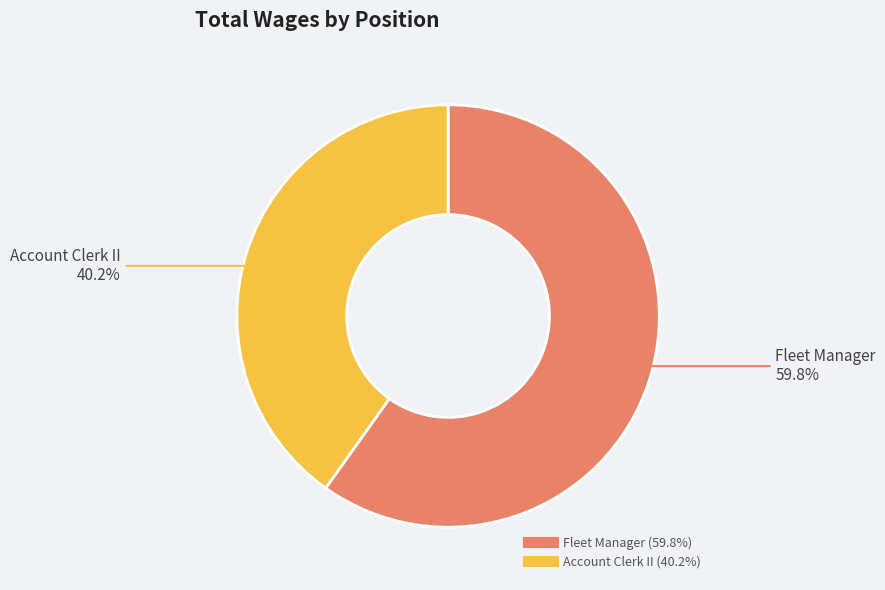

Which slice represents more than half of the pie?

Fleet Manager